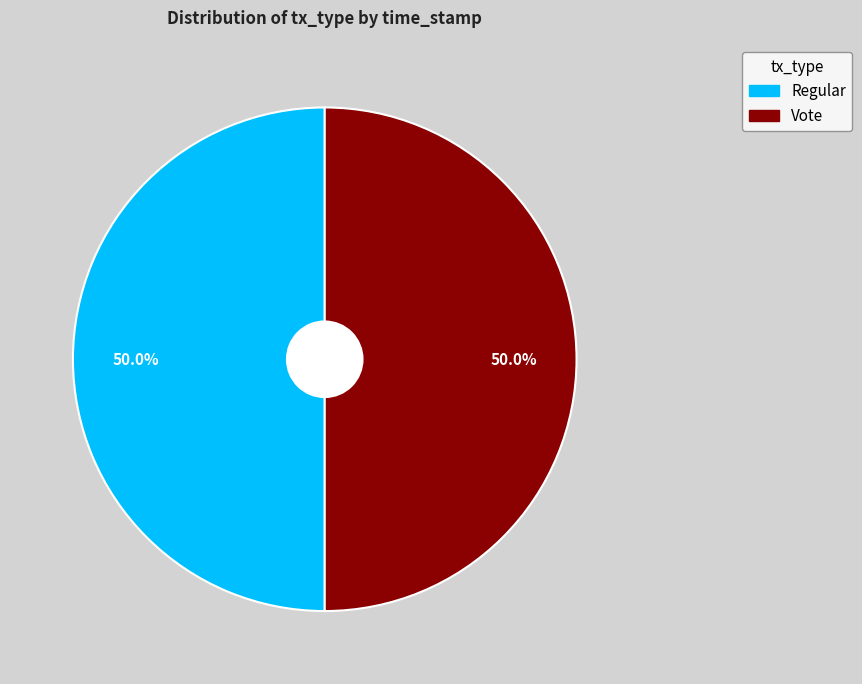

To the nearest percent, what is the combined percentage of Vote and Regular?

100%